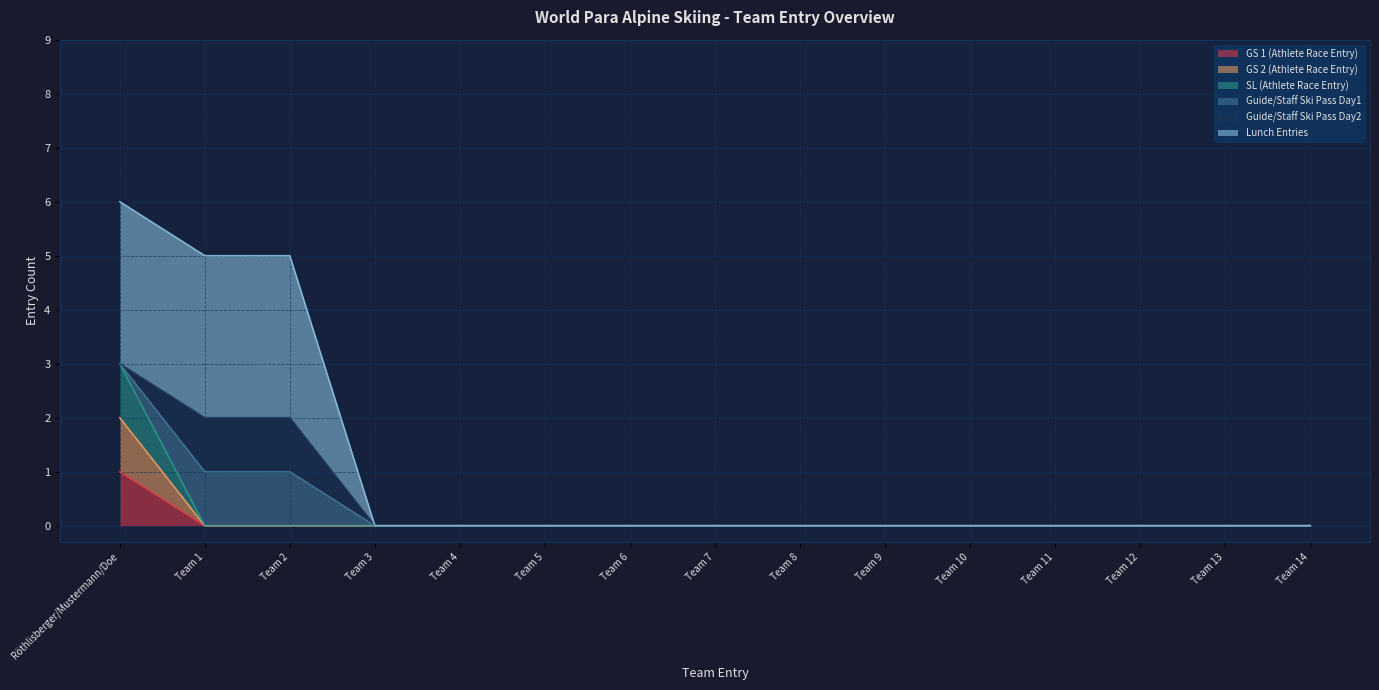

Is it true that GS 1 (Athlete Race Entry) equals 1 at Team 11?

False